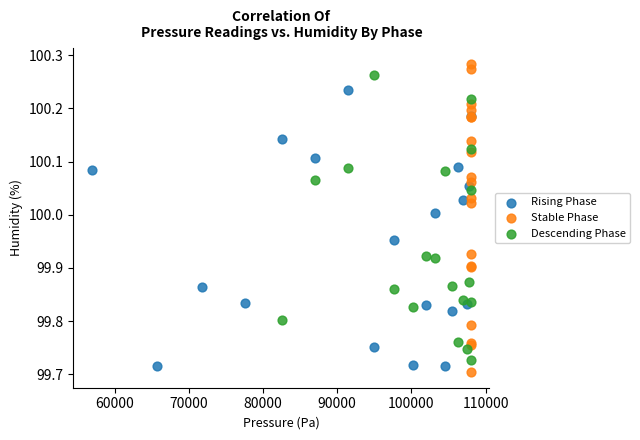

Which series contains the highest Y value?

Stable Phase